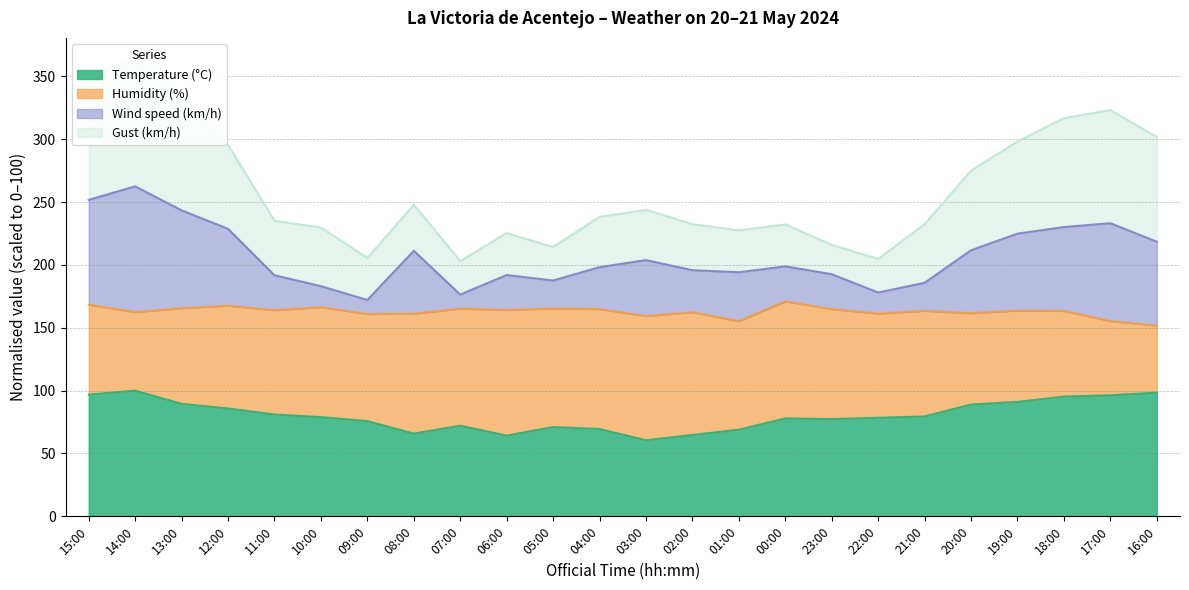

The value of Temperature (°C) at 22:00 is 54.4. True or false?

False